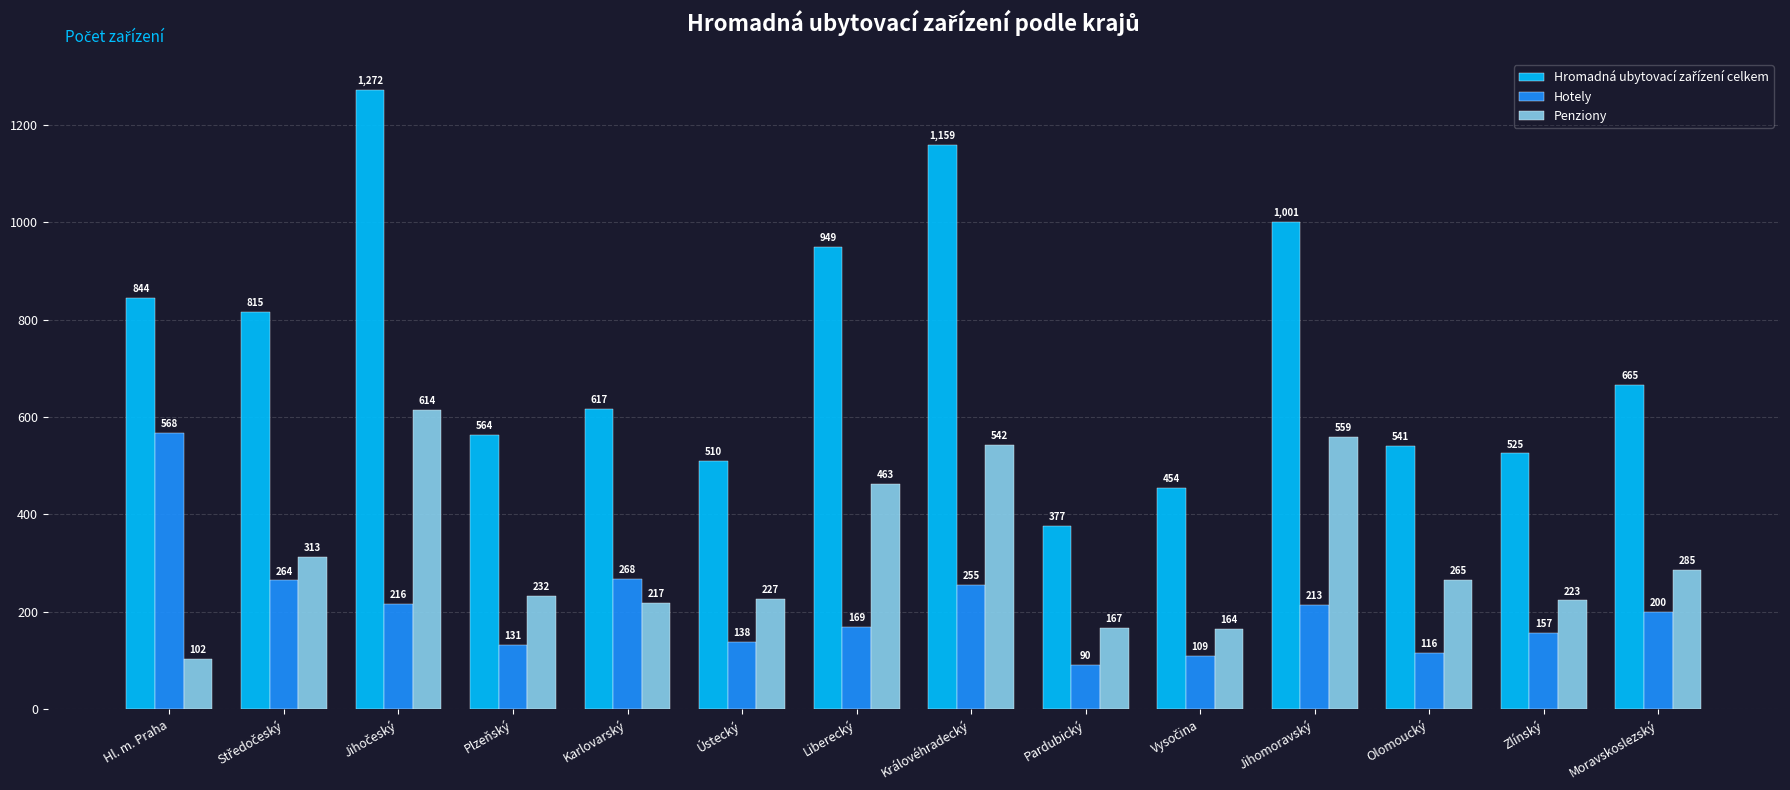

What is the difference between the maximum and second lowest values in the Penziony series?

450